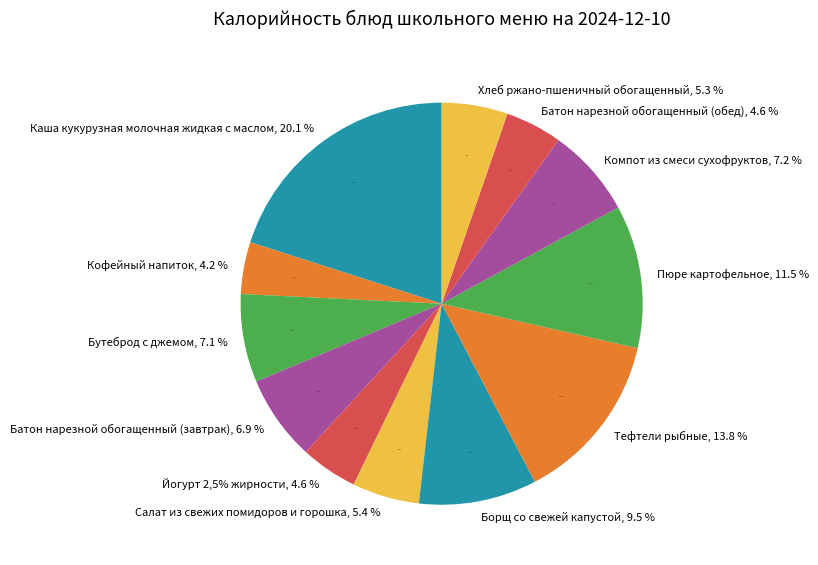

To the nearest percent, what percentage of the pie is Салат из свежих помидоров и горошка?

5%